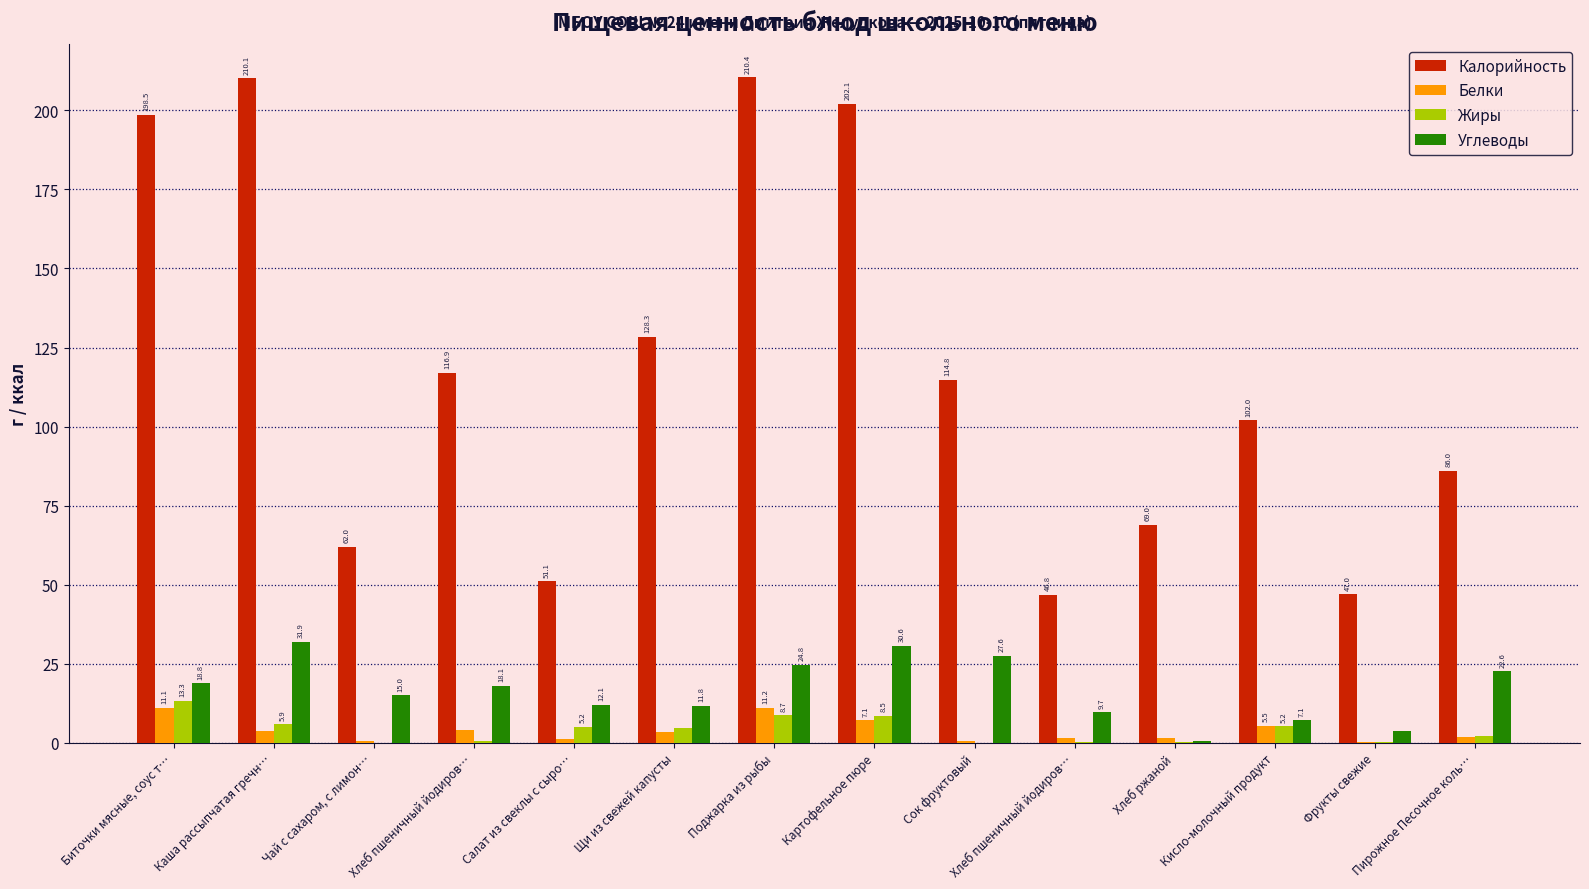

At which category does the chart reach its minimum across all series?

Чай с сахаром, с лимон…